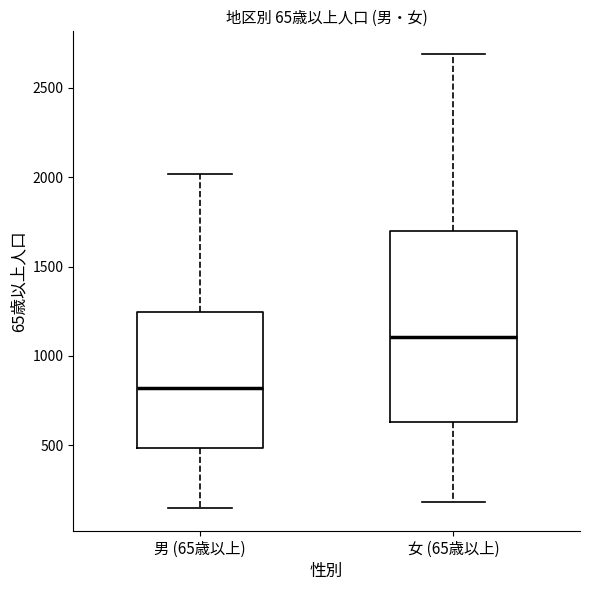

Which box has the highest median line?

女 (65歳以上)